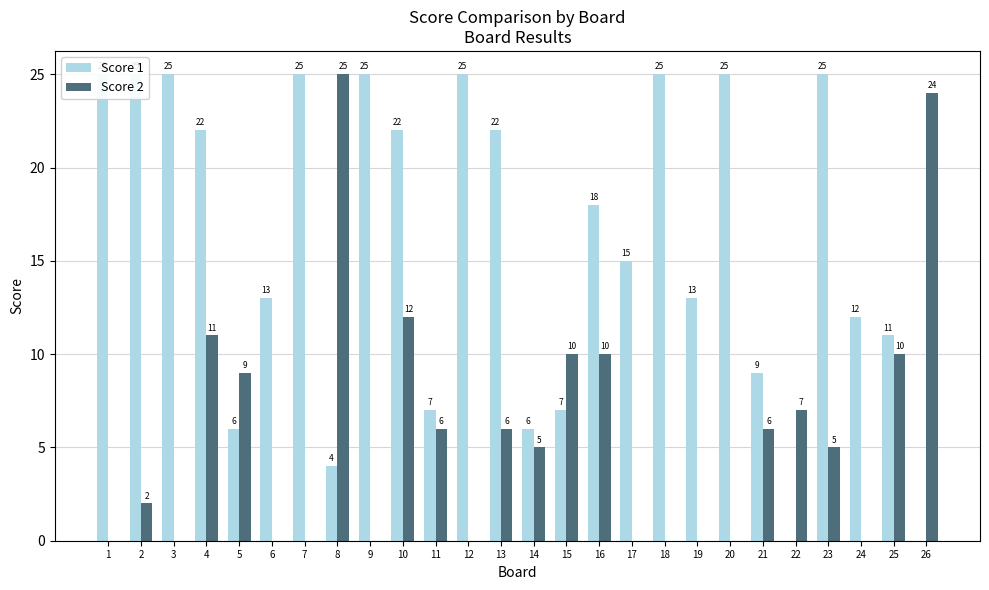

List the series in order of their overall mean, lowest first.

Score 2, Score 1